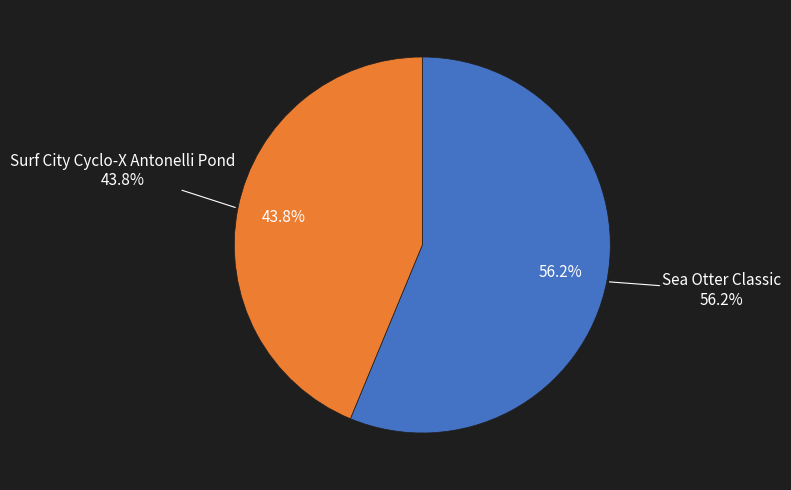

Which slice is the smallest?

Surf City Cyclo-X Antonelli Pond